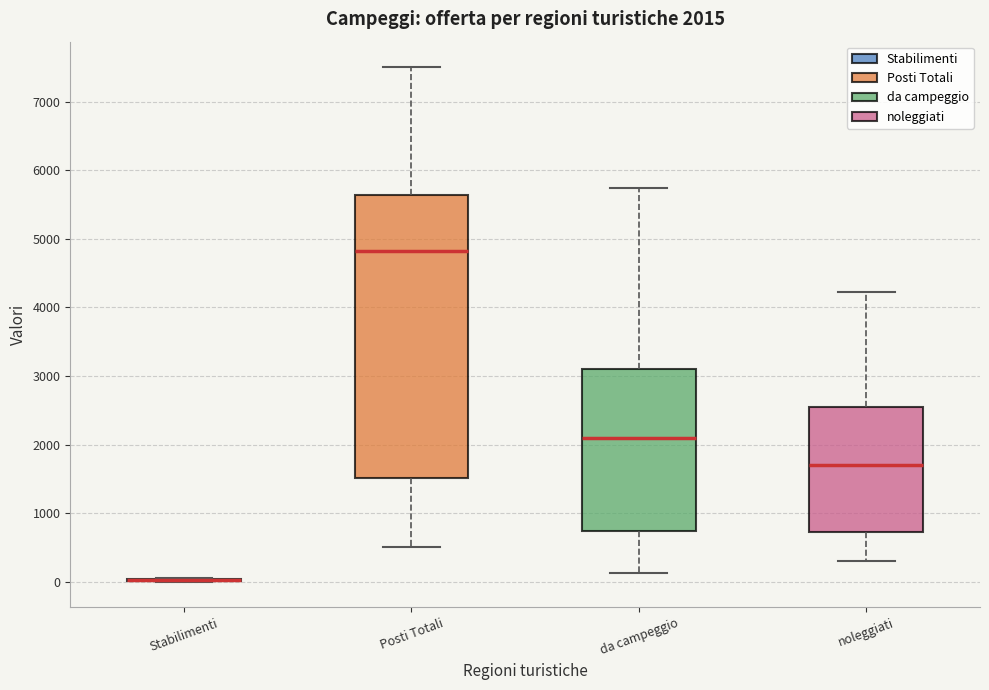

Which box is the tallest, from its lower edge to its upper edge?

Posti Totali